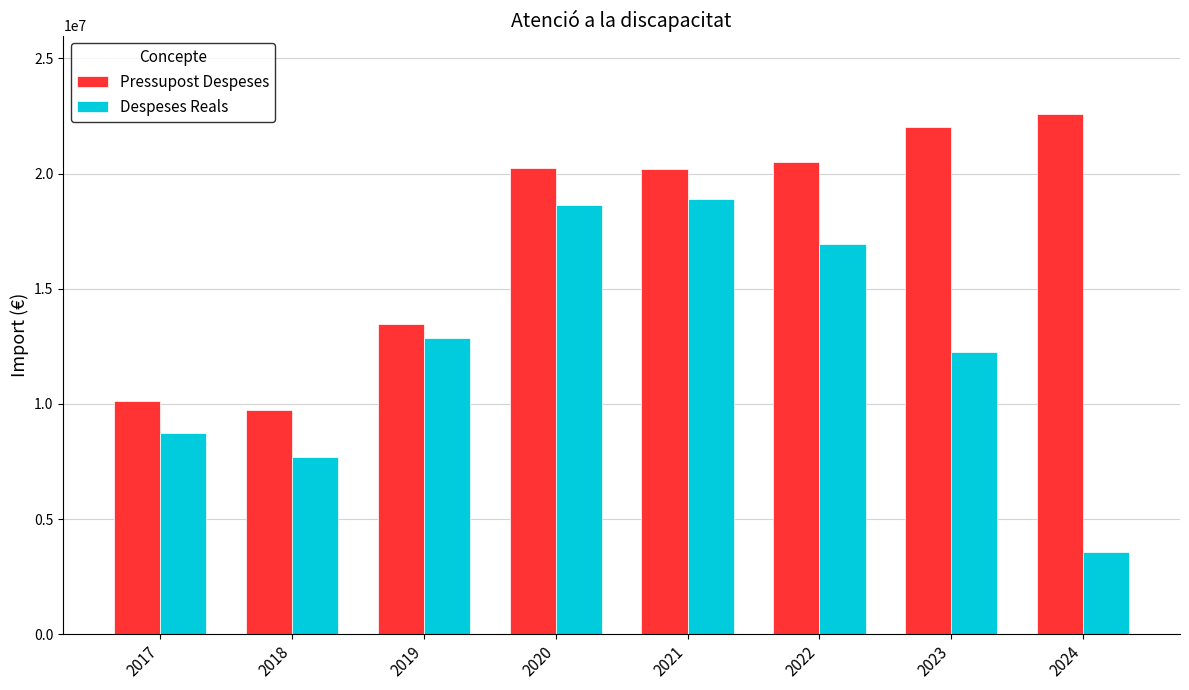

What is the sum of all Despeses Reals values?

99610665.7